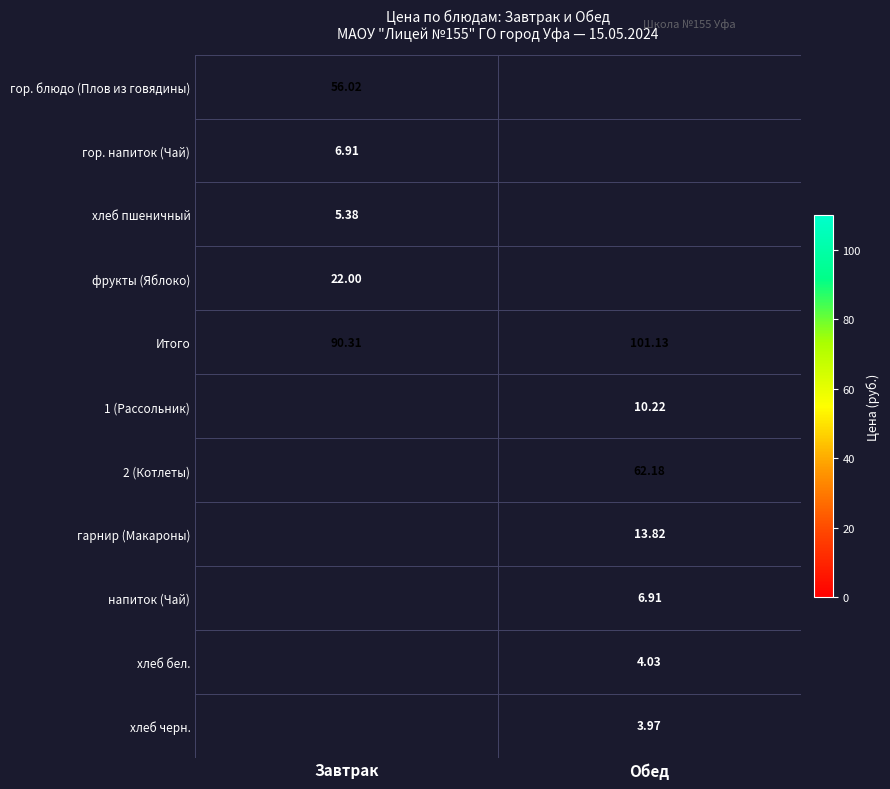

Rank the categories by Итого value from lowest to highest.

Завтрак, Обед